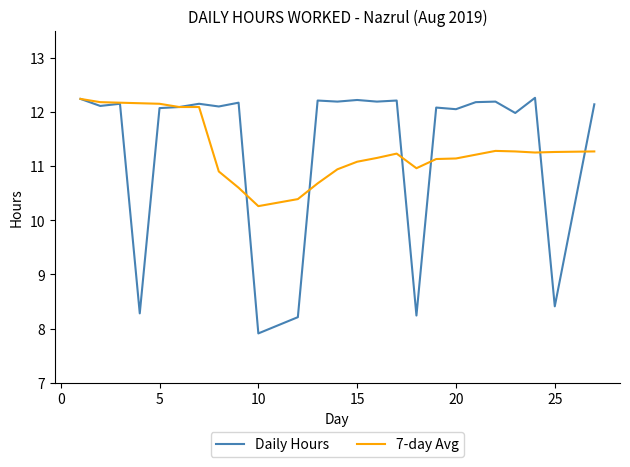

What is the greatest value displayed?

12.3